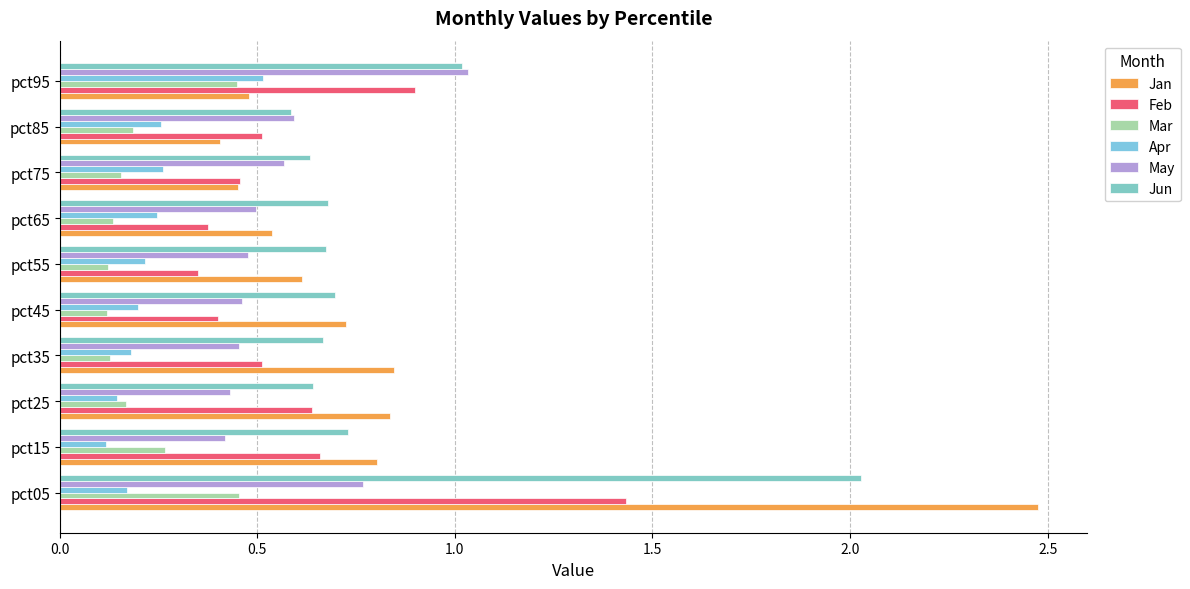

How many data points does each series have?

10